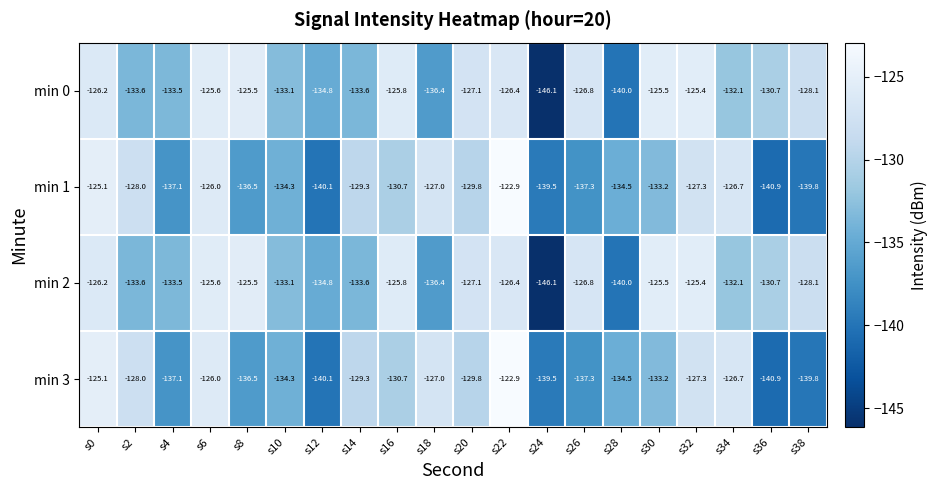

At which label is min 2 closest to -135?

s12